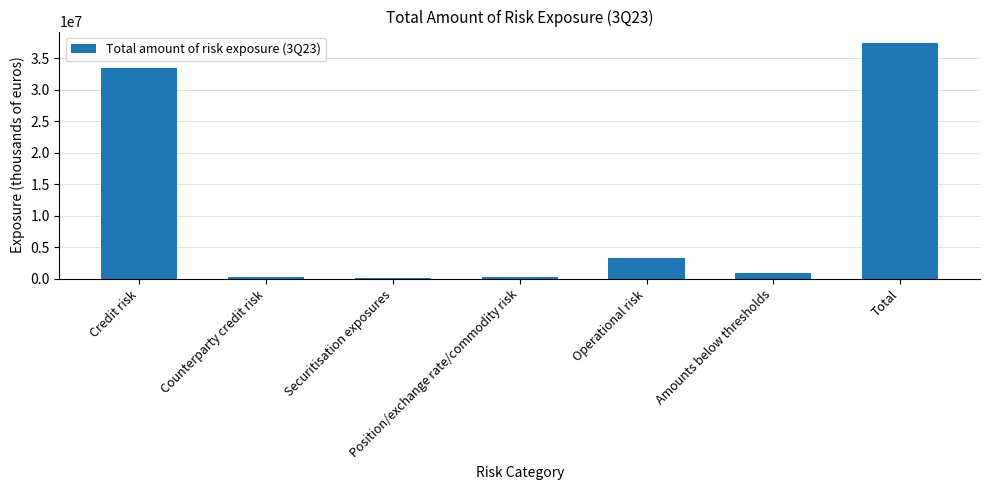

Is it true that the value at Operational risk is 3346804?

True